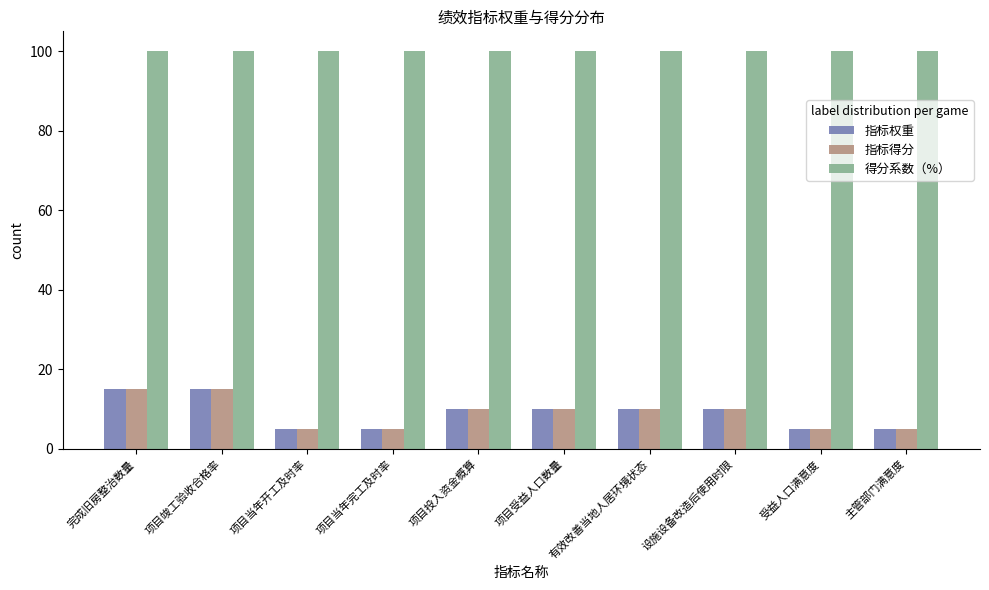

What are all the series names shown in the legend?

指标权重, 指标得分, 得分系数（%）